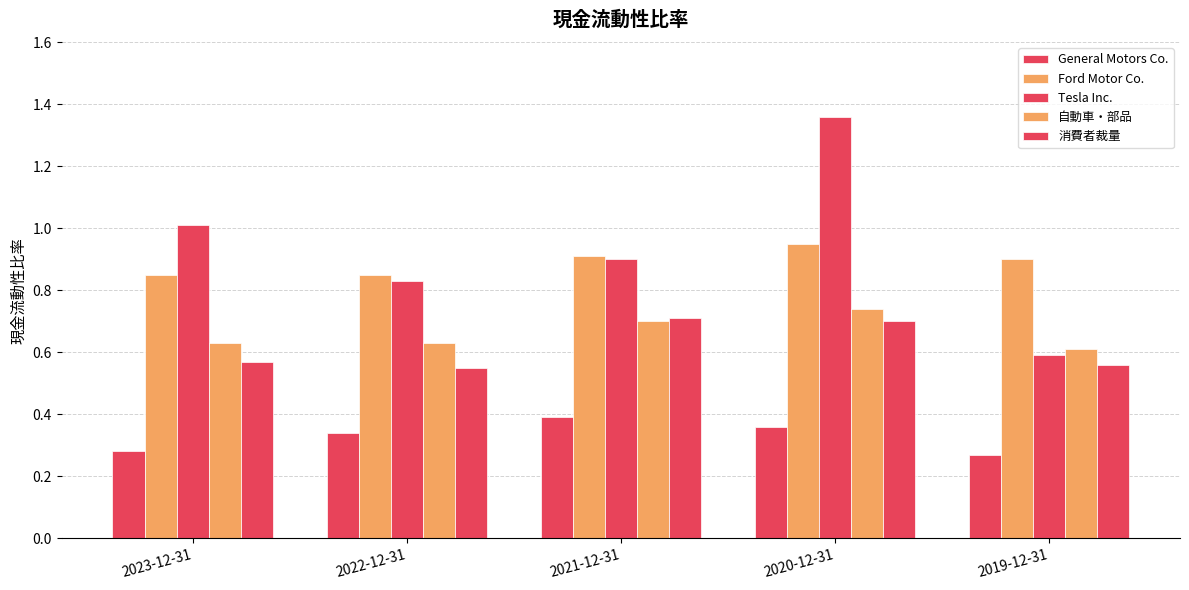

Which has a higher value, 2019-12-31 or 2022-12-31?

2022-12-31